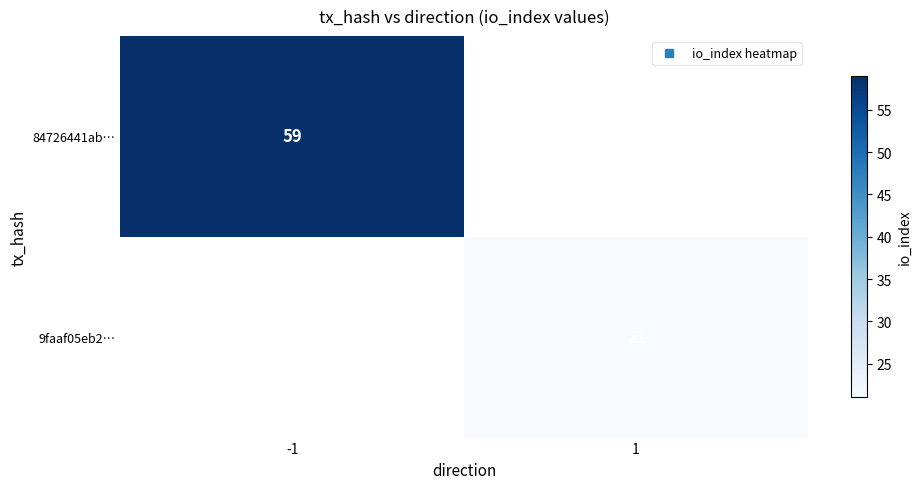

Which series has the largest range (max minus min)?

84726441ab…